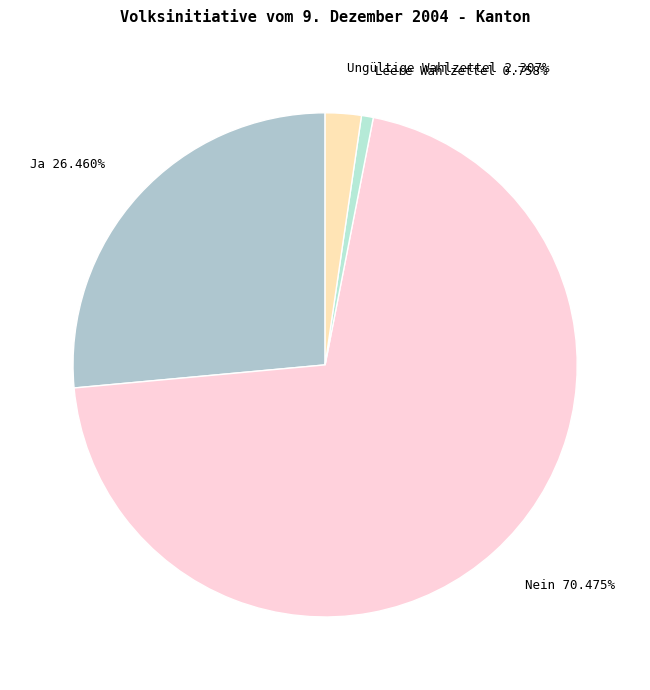

Does Ungültige Wahlzettel represent more than half of the total?

No